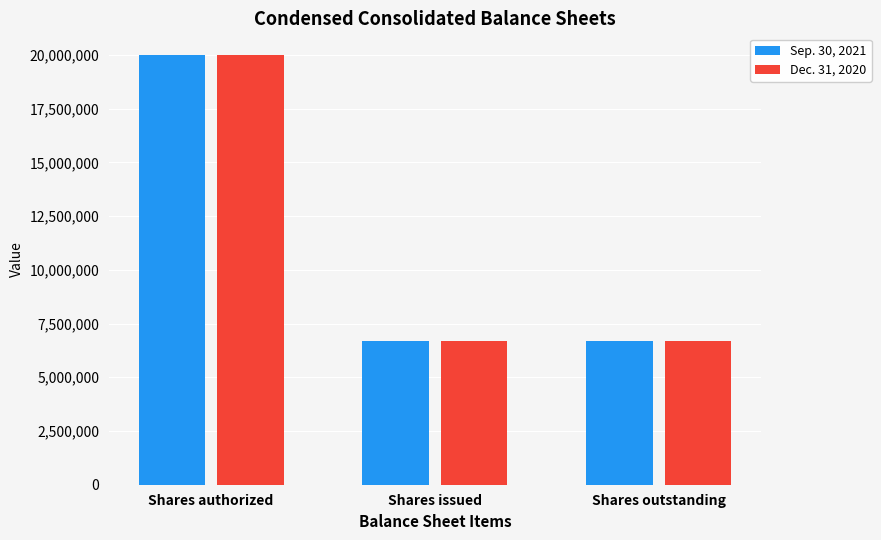

What is the spread (max minus min) of values at Shares issued?

8740